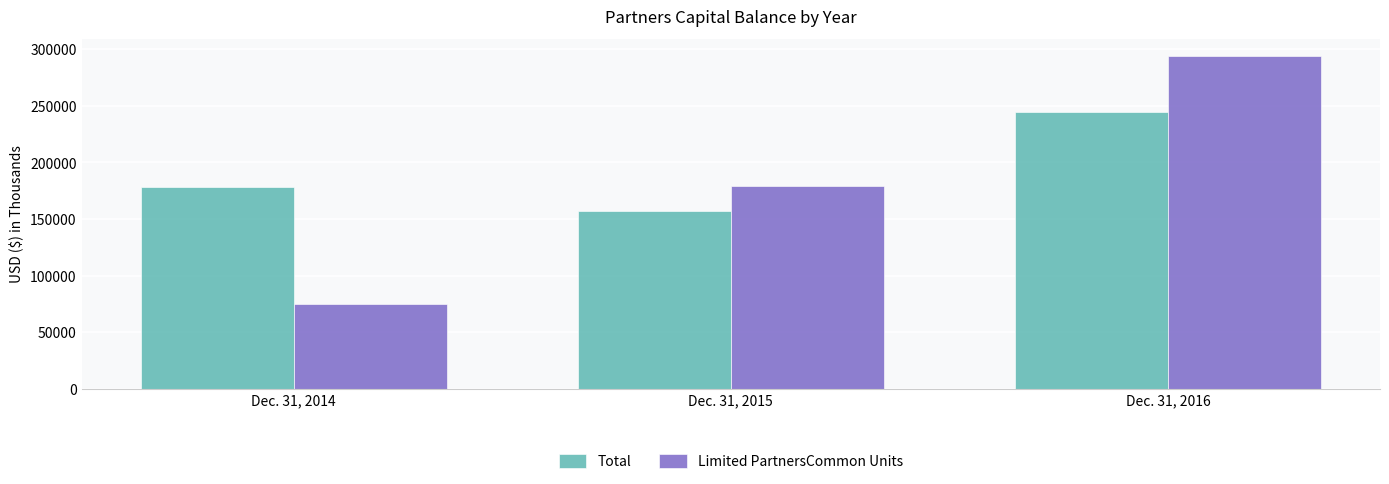

True or false: Limited PartnersCommon Units has a value of 179045 at Dec. 31, 2015.

True